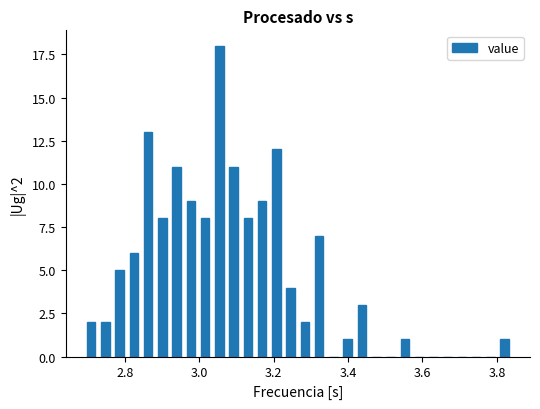

Read against the x-axis, roughly where is the centre of the tallest bar?

3.06